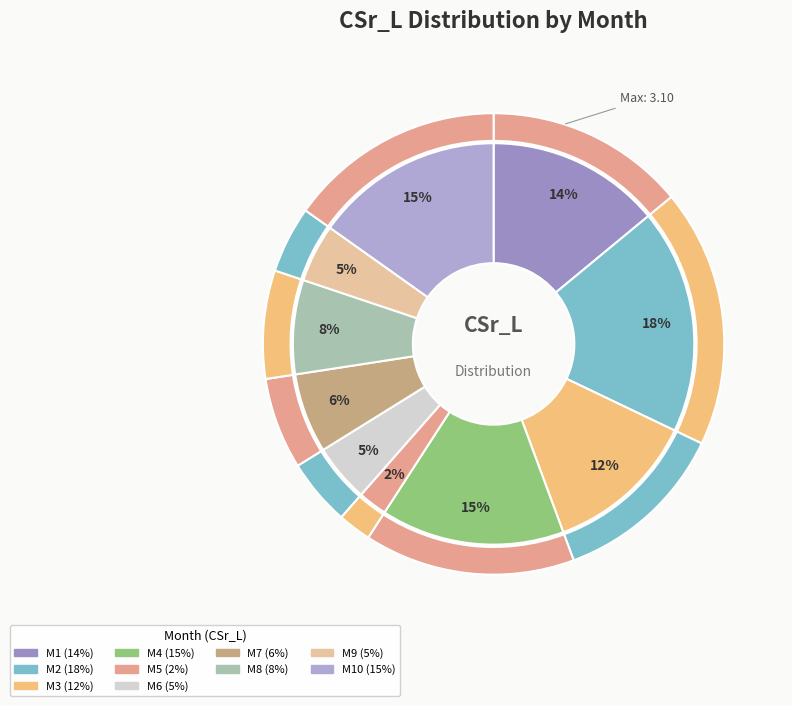

Approximately how many times larger is the value at M6 compared to M4?

0.3